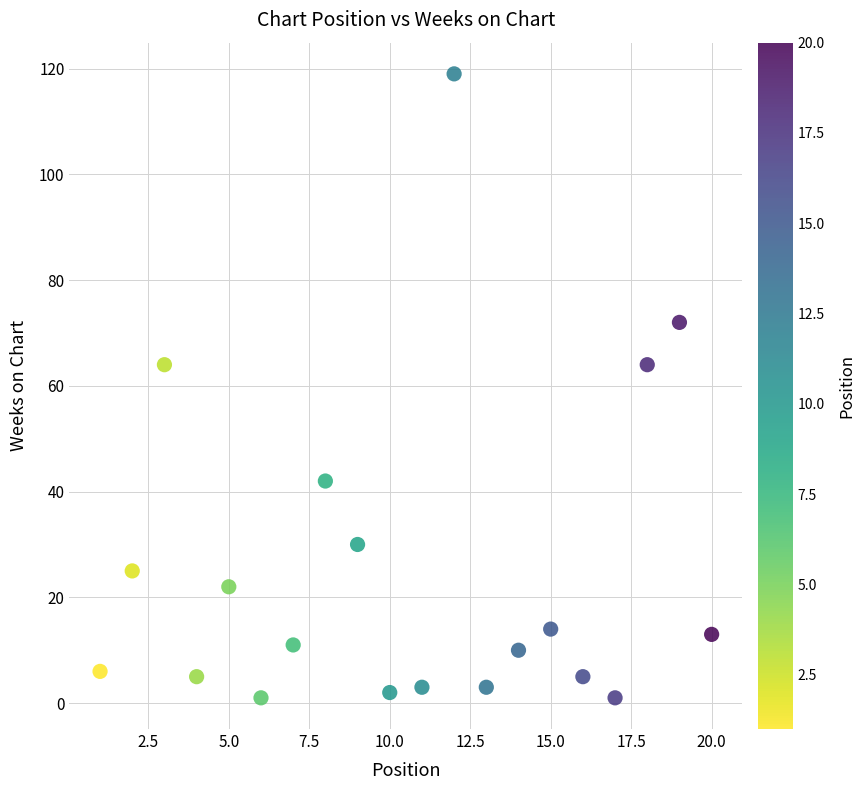

What is the range of Y values (max minus min)?

118